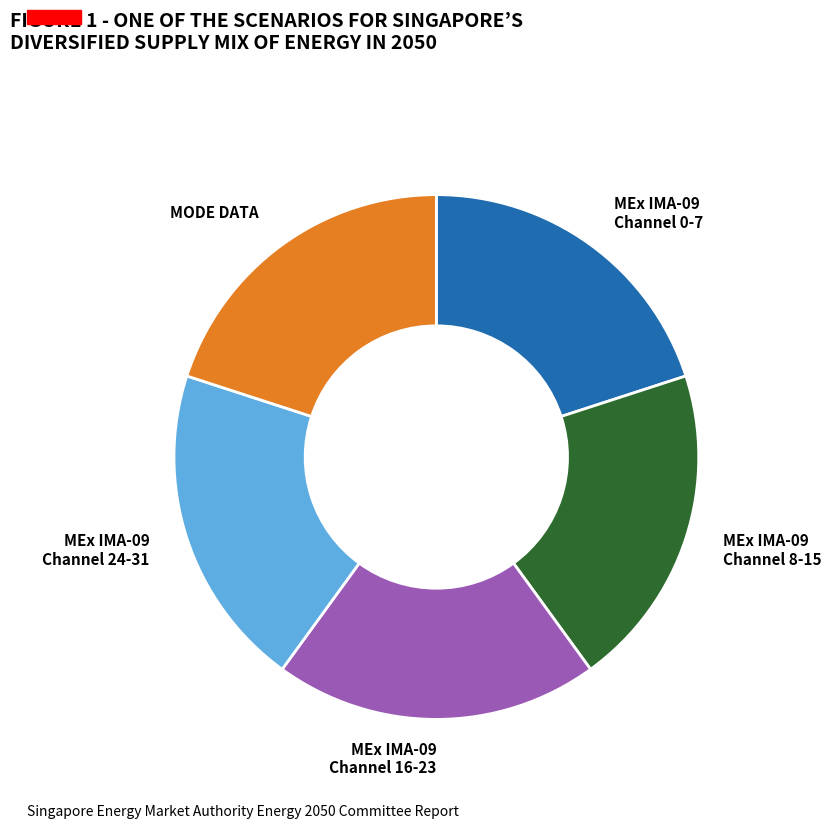

The MEx IMA-09 Channel 24-31 slice represents 20% of the pie. True or false?

True